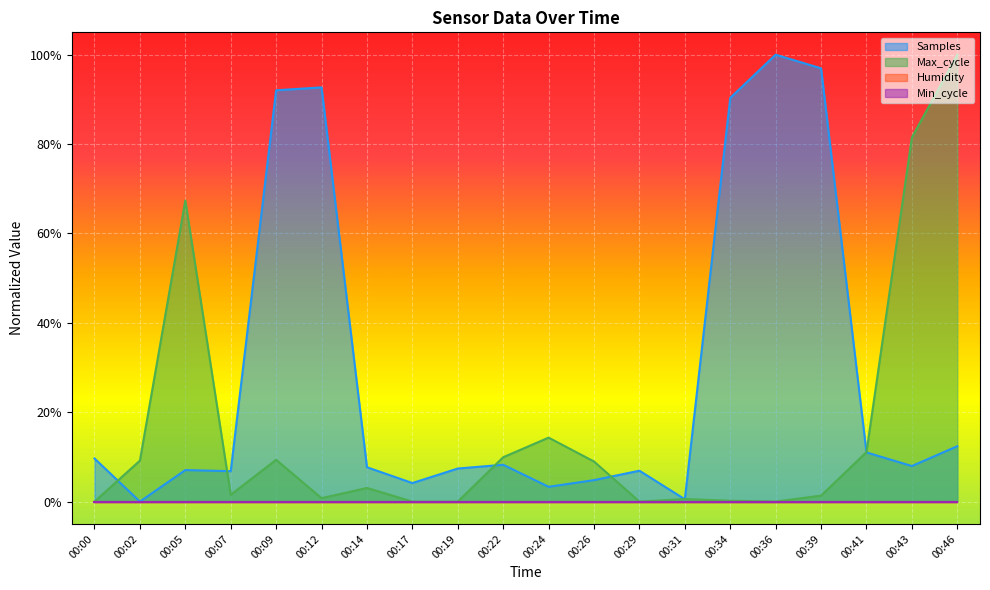

The Max_cycle series shows 0.0 at 00:39. True or false?

True